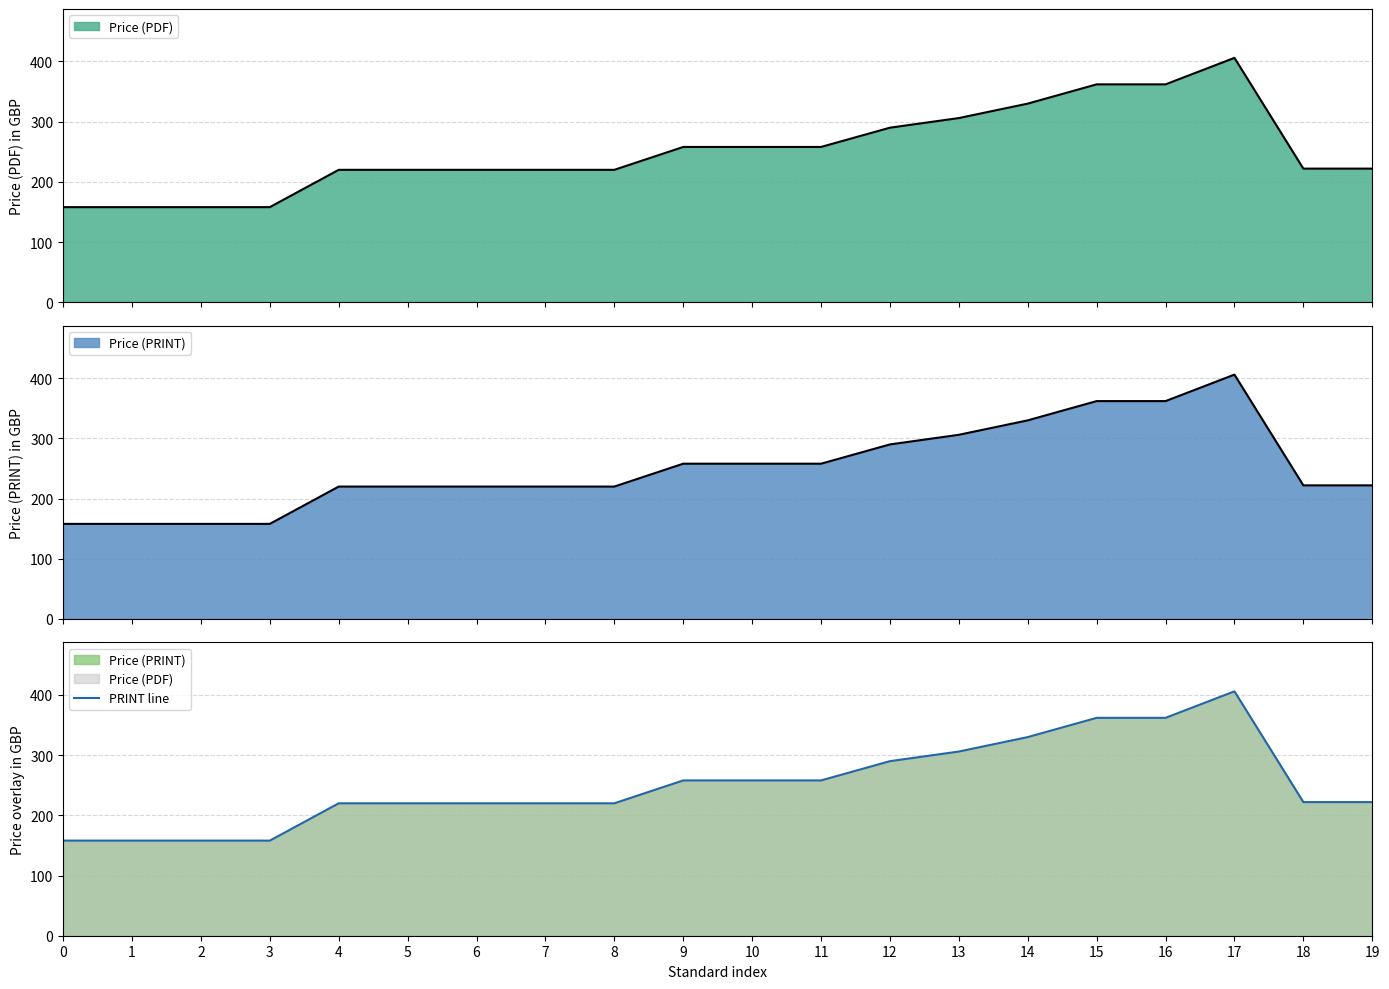

What is the value of the 3rd point from the left?

158